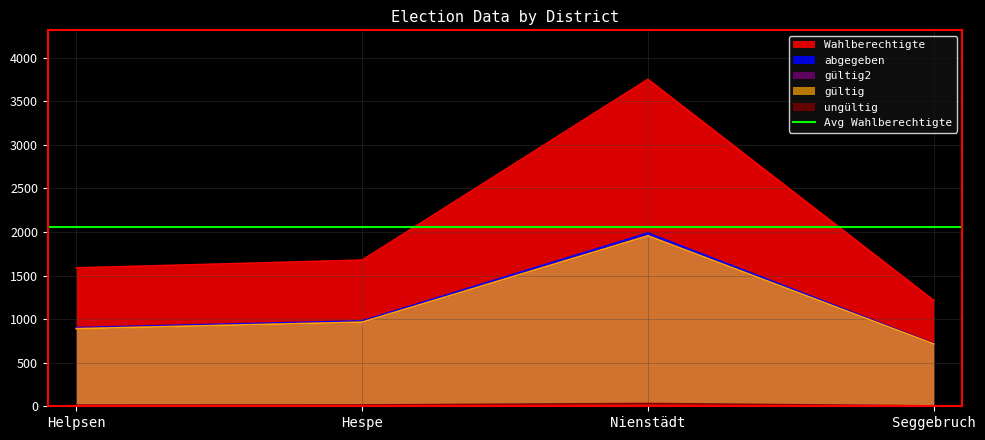

Which category has the highest value across all series?

Nienstädt